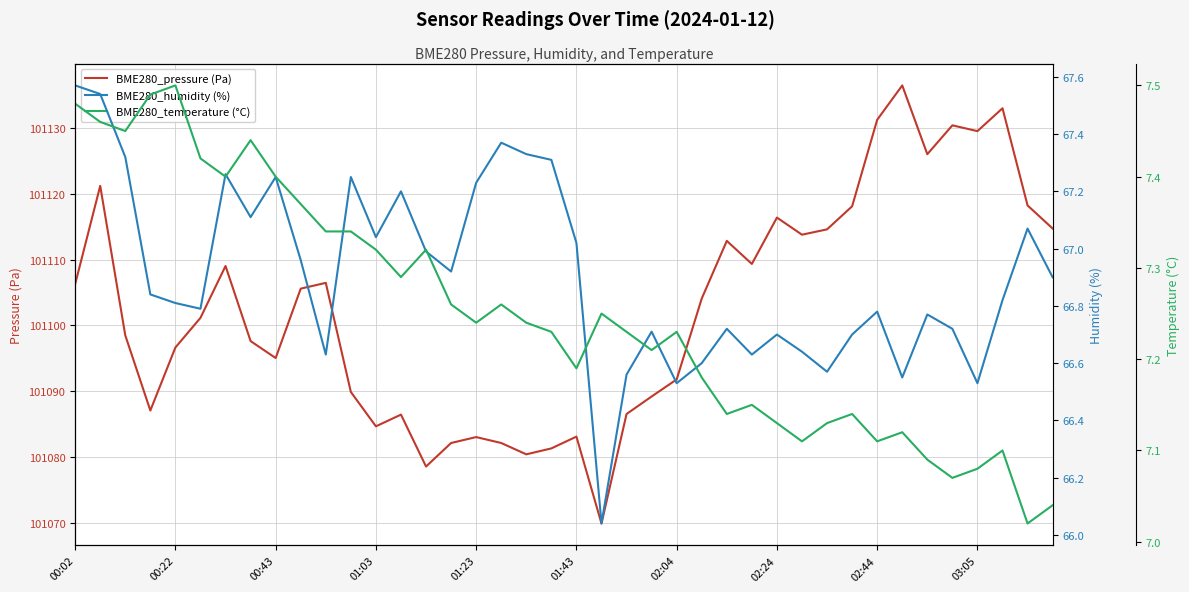

True or false: BME280_humidity (%) and BME280_temperature (°C) intersect in this chart.

False